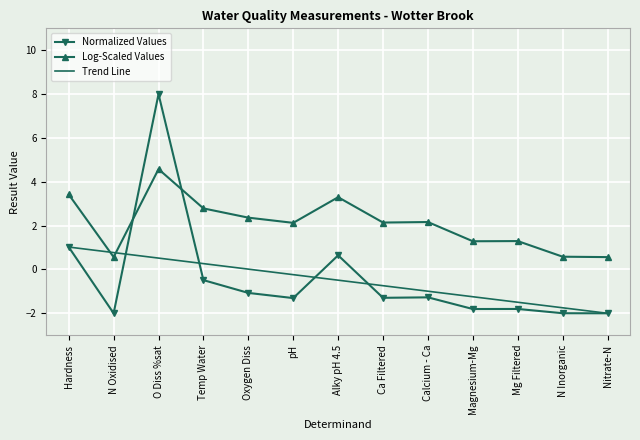

Between Hardness and pH, which series saw the biggest shift?

Normalized Values